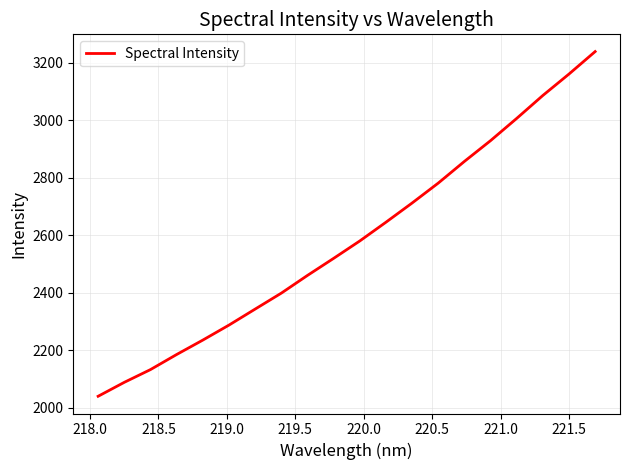

Does the chart display data point markers on the line(s)?

No